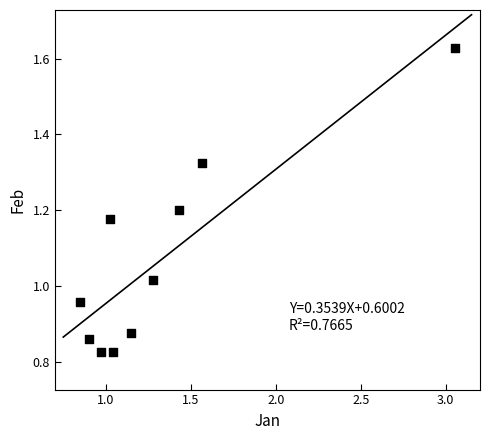

What is the average Y value?

1.1